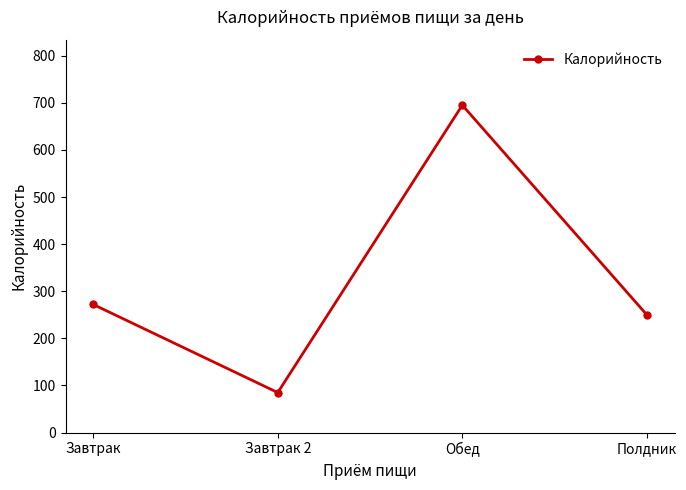

What is the ratio of the value at Завтрак to the value at Обед?

0.4